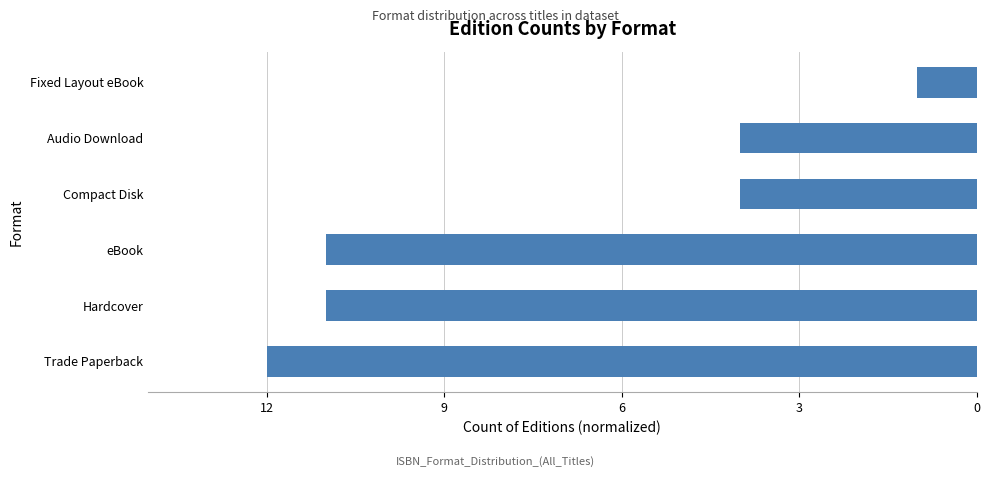

What is the difference between the maximum and minimum values?

11